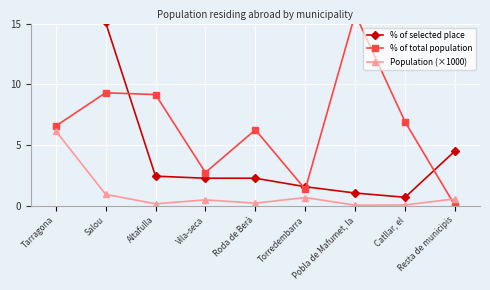

What are all the series names shown in the legend?

% of selected place, % of total population, Population (×1000)